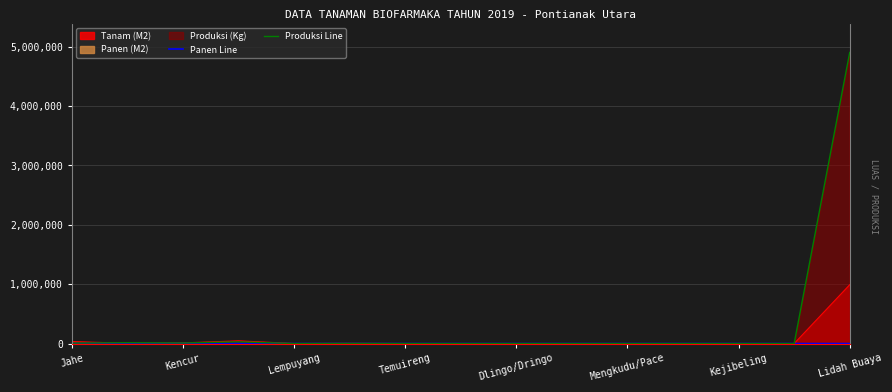

The value of Produksi Line at Mengkudu/Pace is 0. True or false?

True